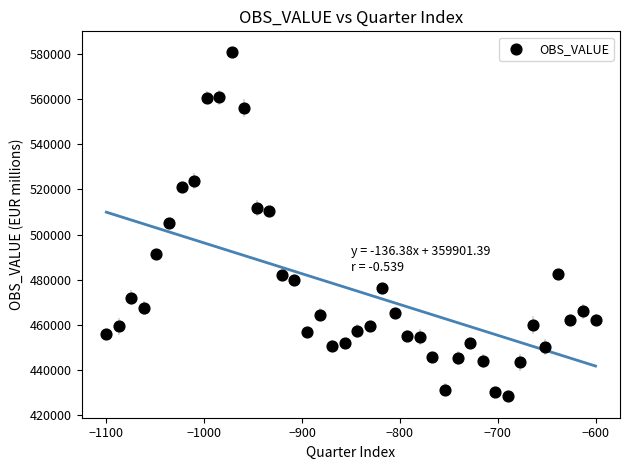

What is the range of Y values (max minus min)?

152422